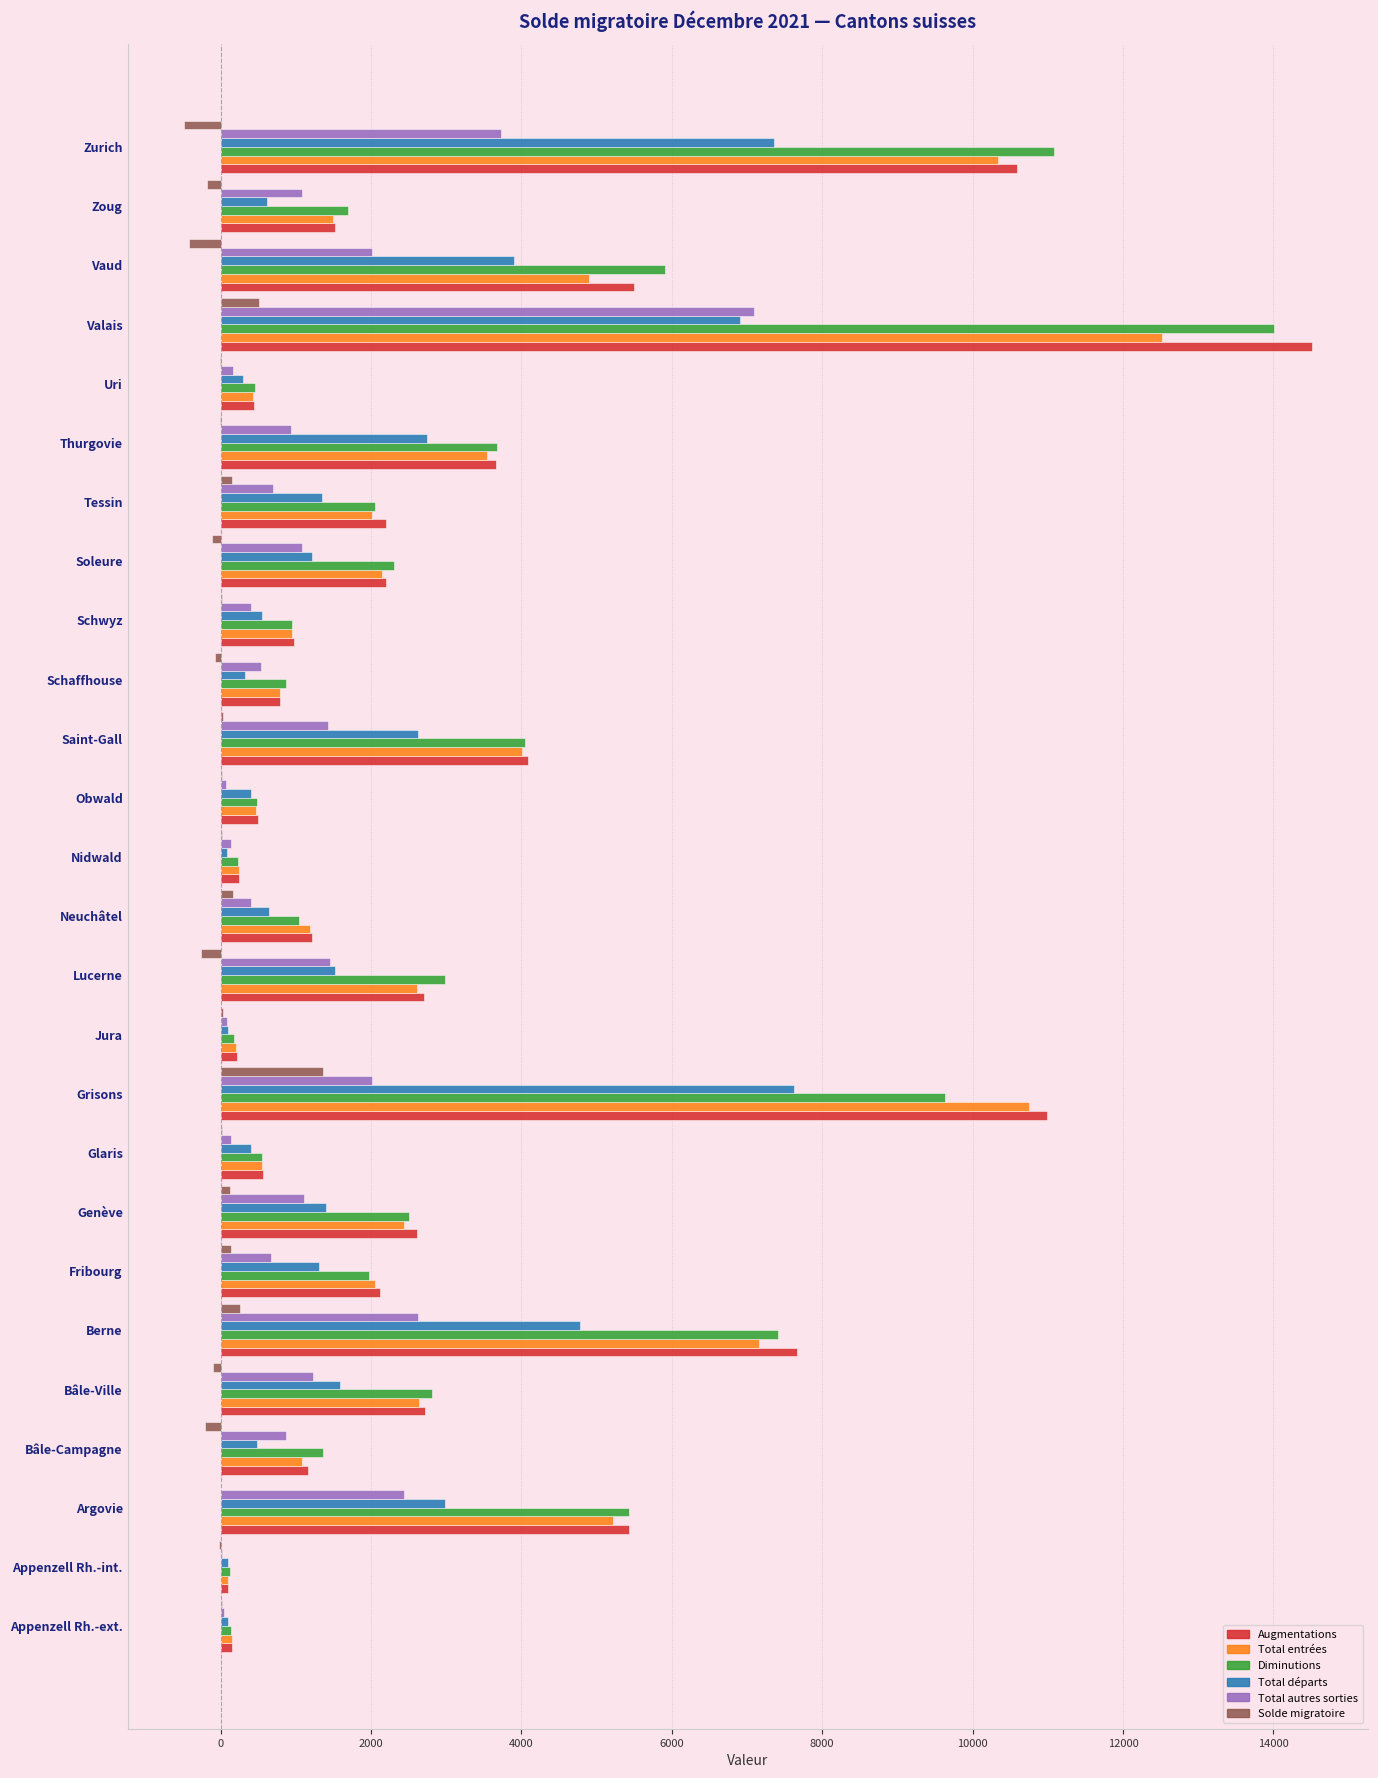

What is the sum of all Total autres sorties values?

32465